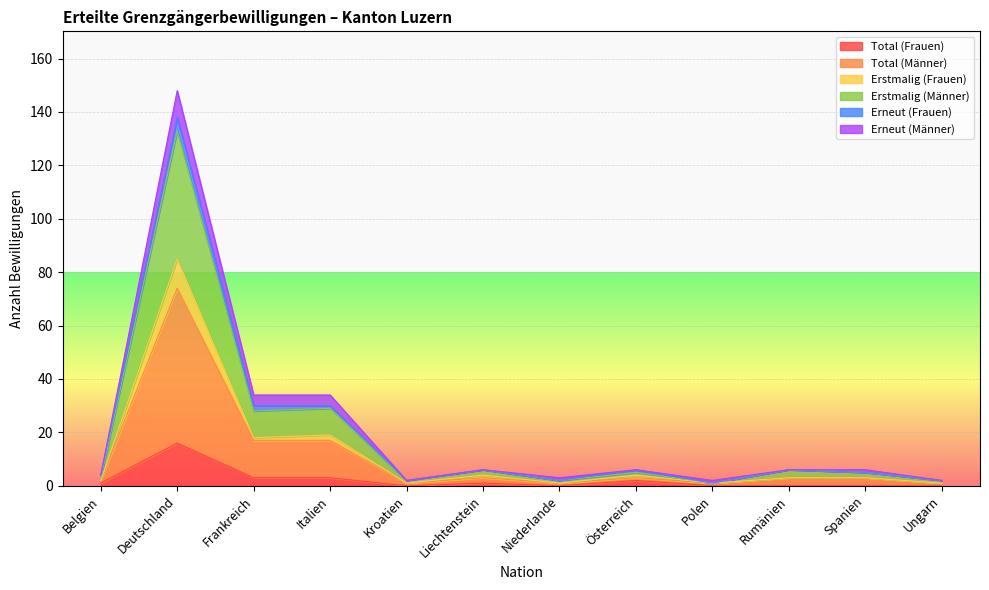

The value of Total (Frauen) at Rumänien is 0. True or false?

True